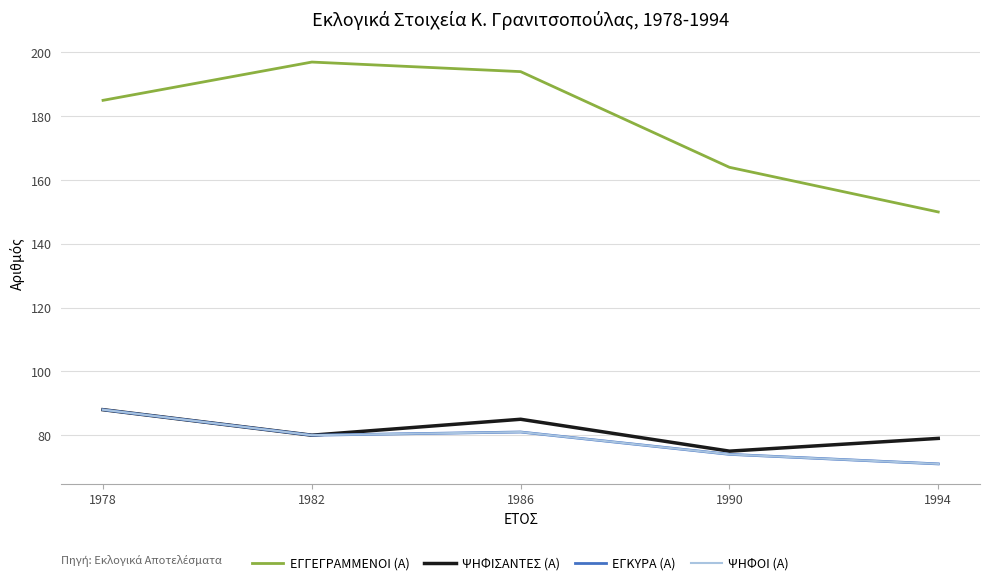

Reading right to left, list all the values displayed in this chart.

ΕΓΓΕΓΡΑΜΜΕΝΟΙ (Α): 1994=150	1990=164	1986=194	1982=197	1978=185
ΨΗΦΙΣΑΝΤΕΣ (Α): 1994=79	1990=75	1986=85	1982=80	1978=88
ΕΓΚΥΡΑ (Α): 1994=71	1990=74	1986=81	1982=80	1978=88
ΨΗΦΟΙ (Α): 1994=71	1990=74	1986=81	1982=80	1978=88